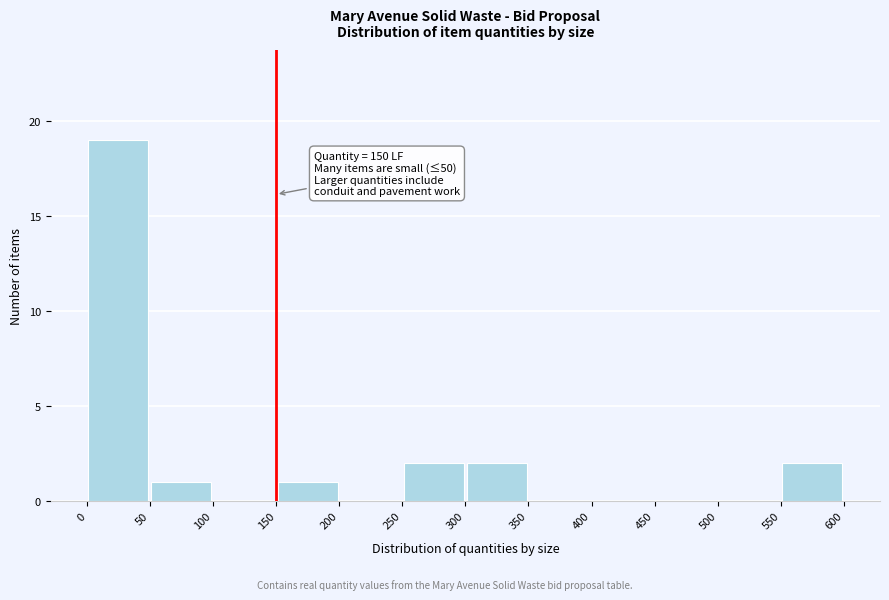

Which range on the x-axis has the tallest bar?

0 to 50